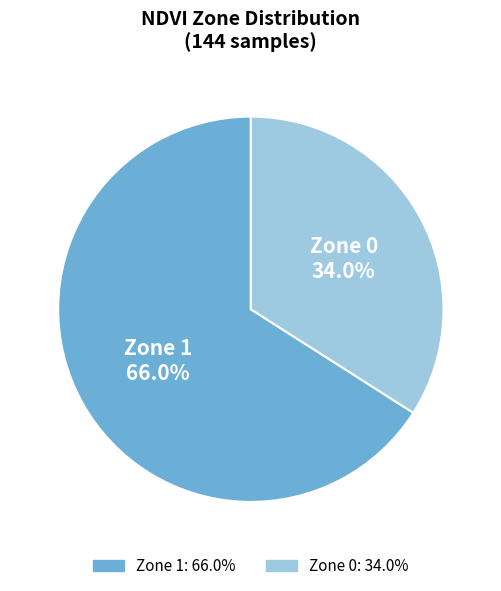

Is it true that Zone 0 is 27% of the pie?

False